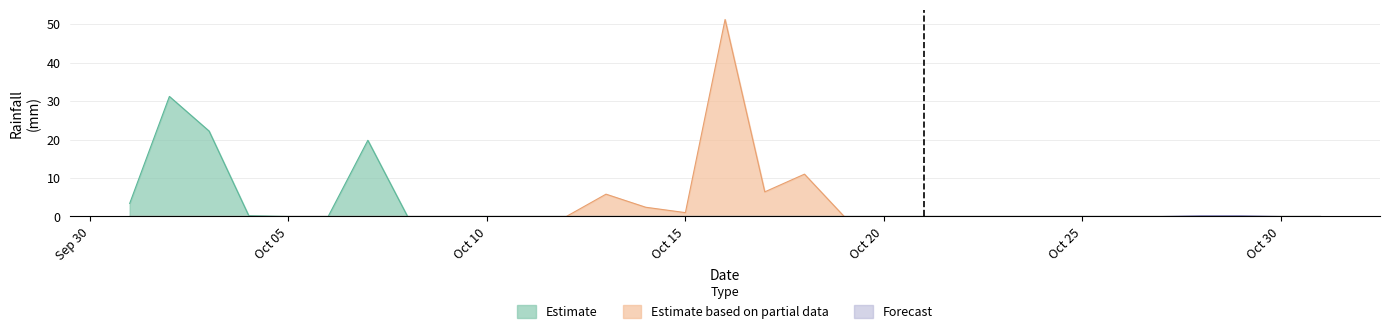

Which category has the highest value across all series?

2013-10-16